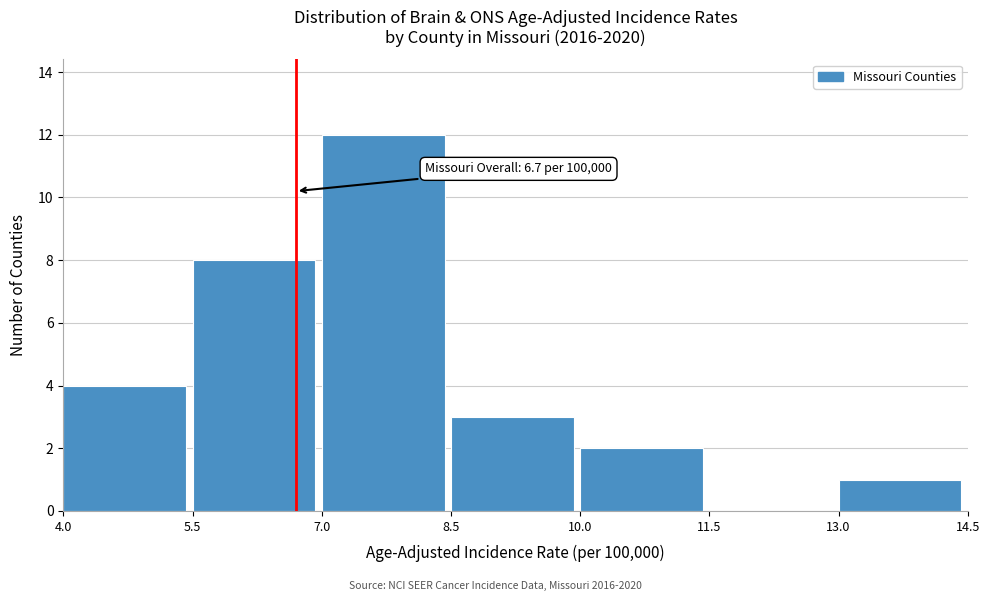

Which range on the x-axis has the tallest bar?

7.0 to 8.5